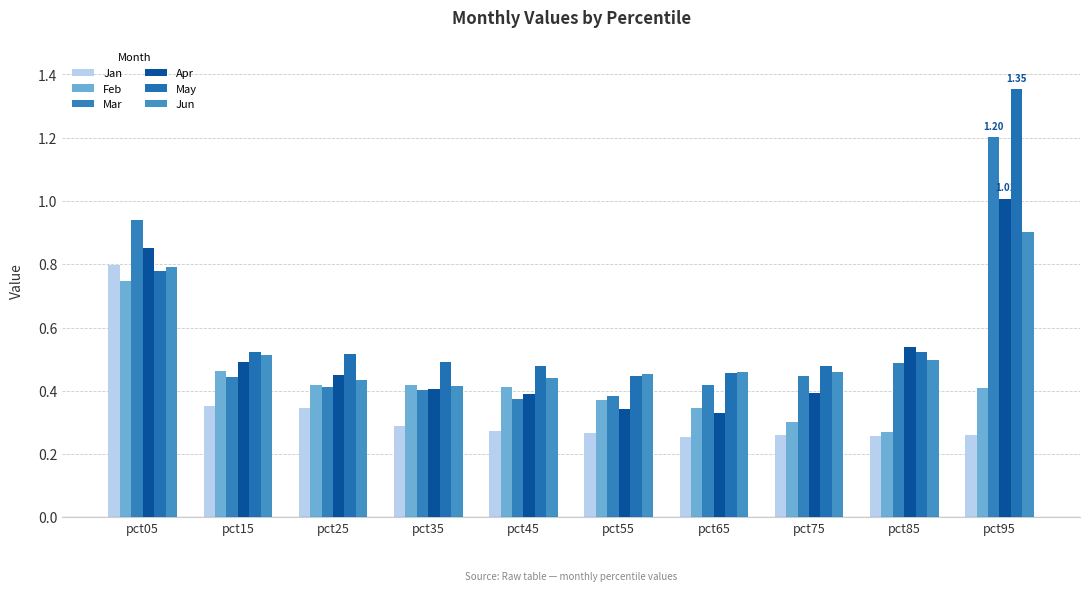

List the labels in order of Mar value, smallest first.

pct45, pct55, pct35, pct25, pct65, pct15, pct75, pct85, pct05, pct95